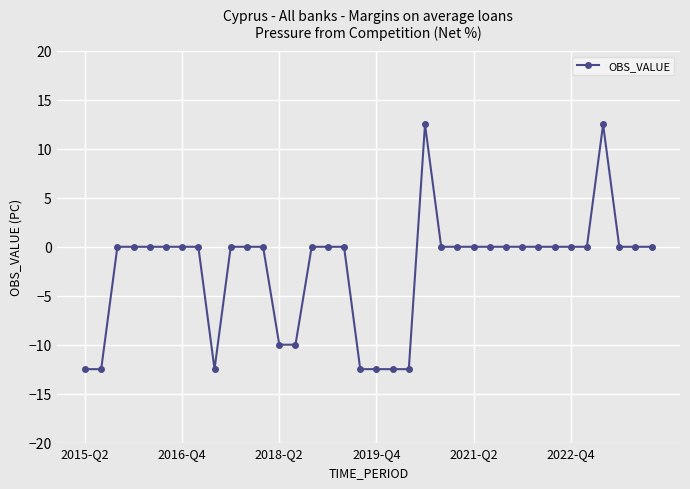

What is the difference between the maximum and minimum values?

25.0